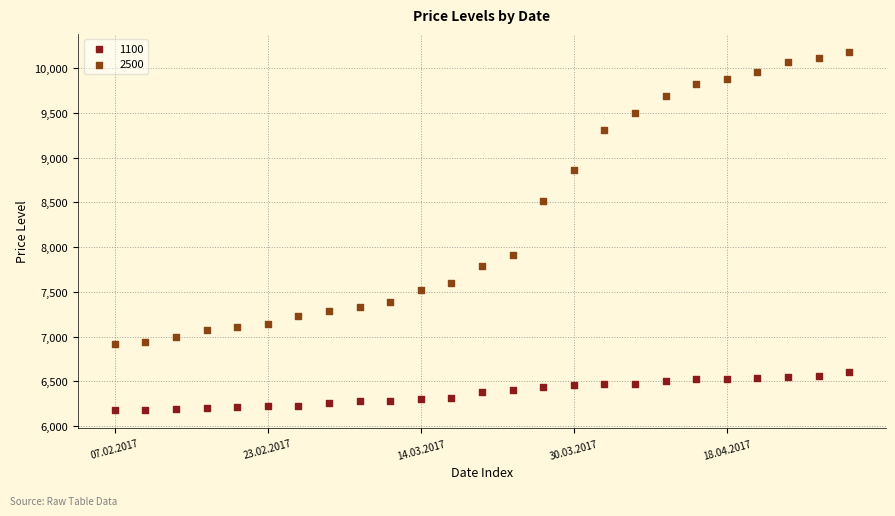

Which series contains the lowest Y value?

1100